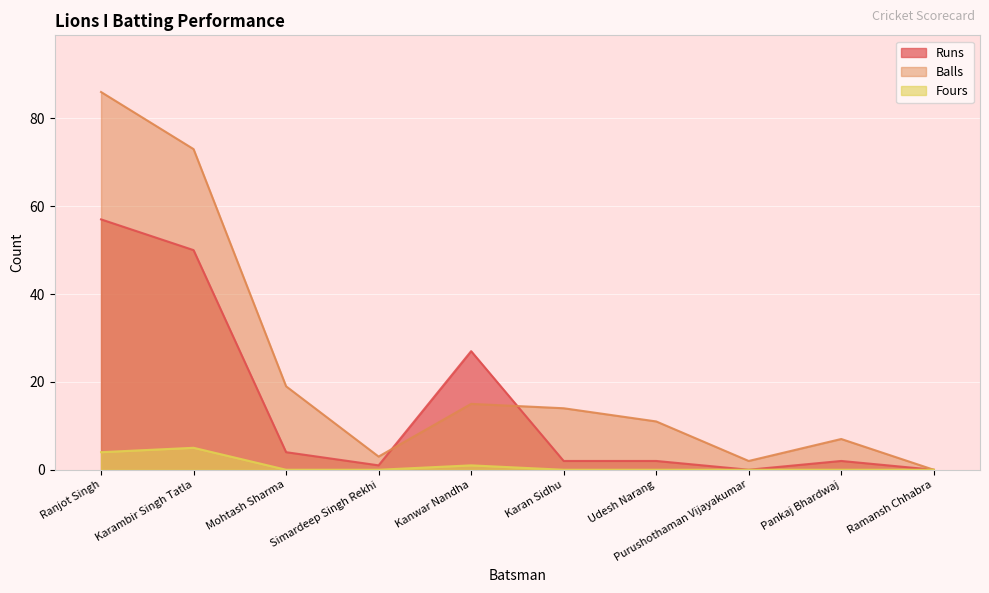

In Fours, how many points are higher than both neighbors (excluding endpoints)?

2